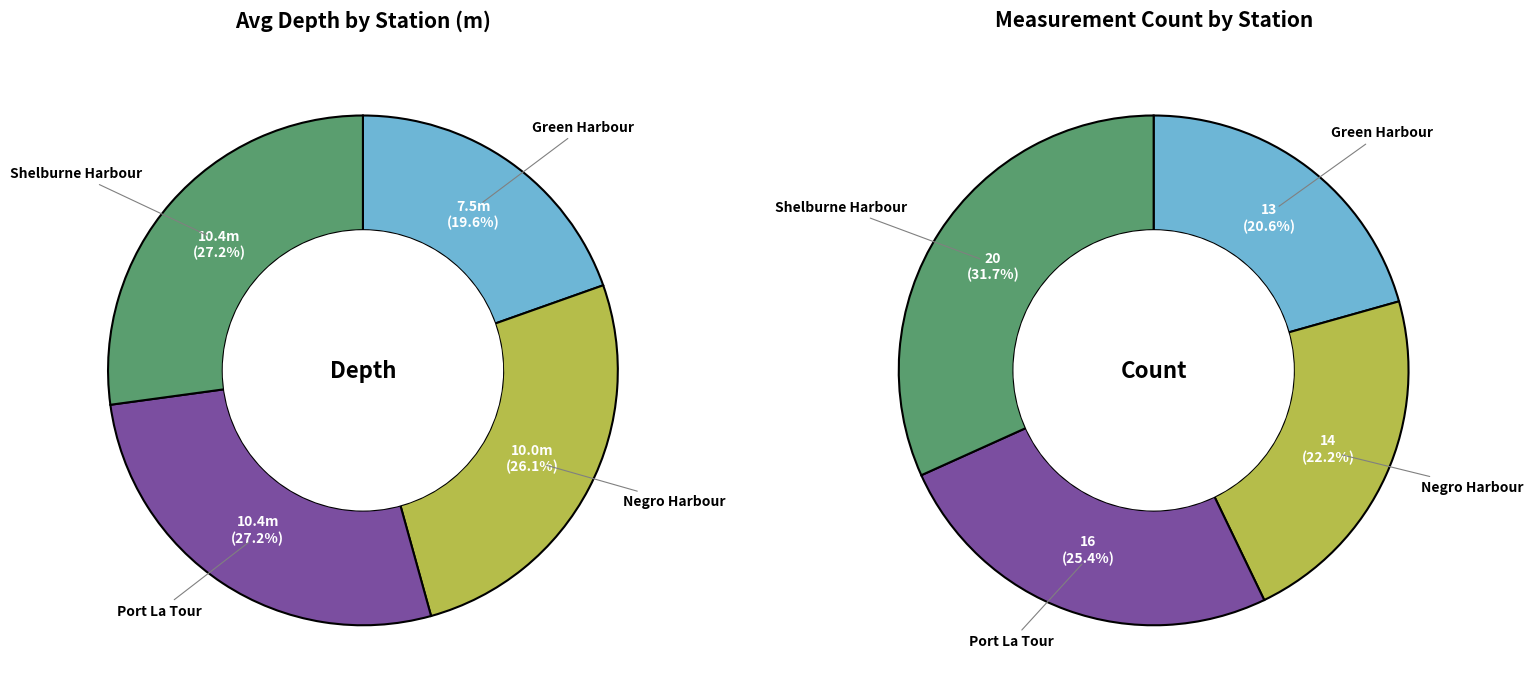

Does Negro Harbour-Ingomar account for over 50% of the chart?

No